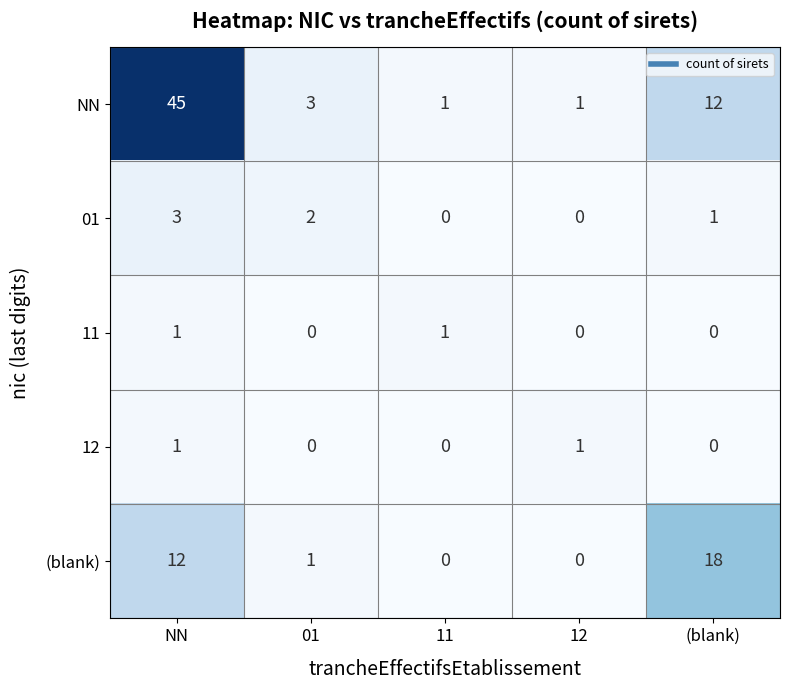

Reading right to left, transcribe all the data shown in this chart.

NN: 12	1	1	3	45
01: 1	0	0	2	3
11: 0	0	1	0	1
12: 0	1	0	0	1
(blank): 18	0	0	1	12